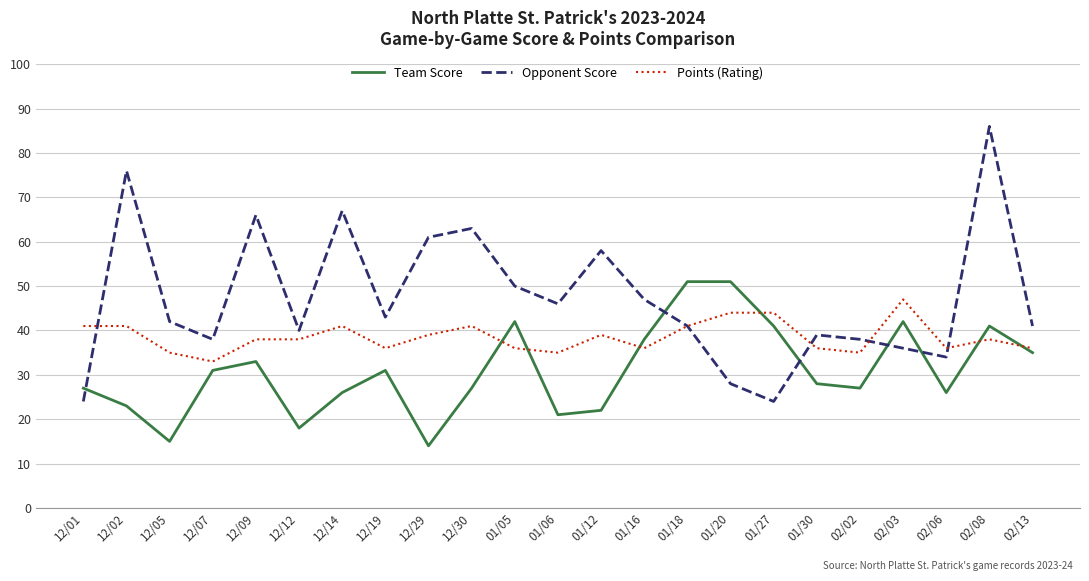

The Team Score series shows 8 at 12/05. True or false?

False